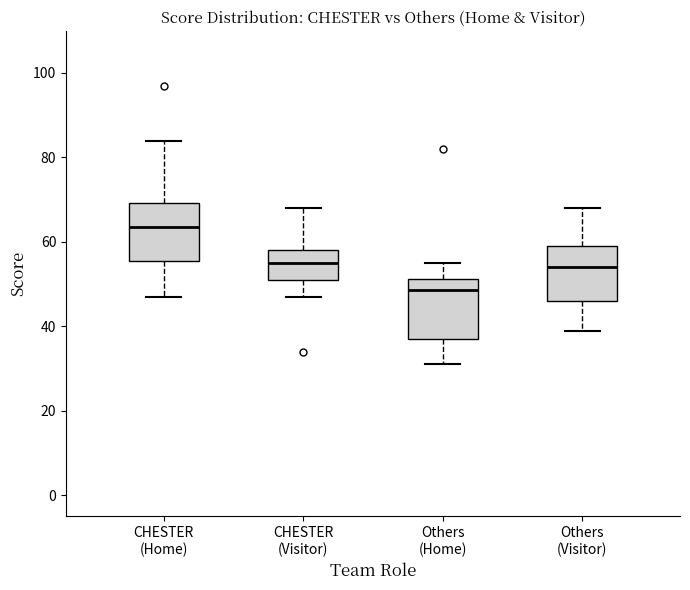

Reading left to right, read every box against the y-axis: the position of its median line, the range the box covers, and the ends of its whiskers. The values are not printed on the chart, so give them approximately, as read against the axis.

CHESTER (Home): median 64, box 56 to 70, whiskers 48 to 84
CHESTER (Visitor): median 56, box 52 to 58, whiskers 48 to 68
Others (Home): median 48, box 38 to 52, whiskers 32 to 56
Others (Visitor): median 54, box 46 to 60, whiskers 40 to 68